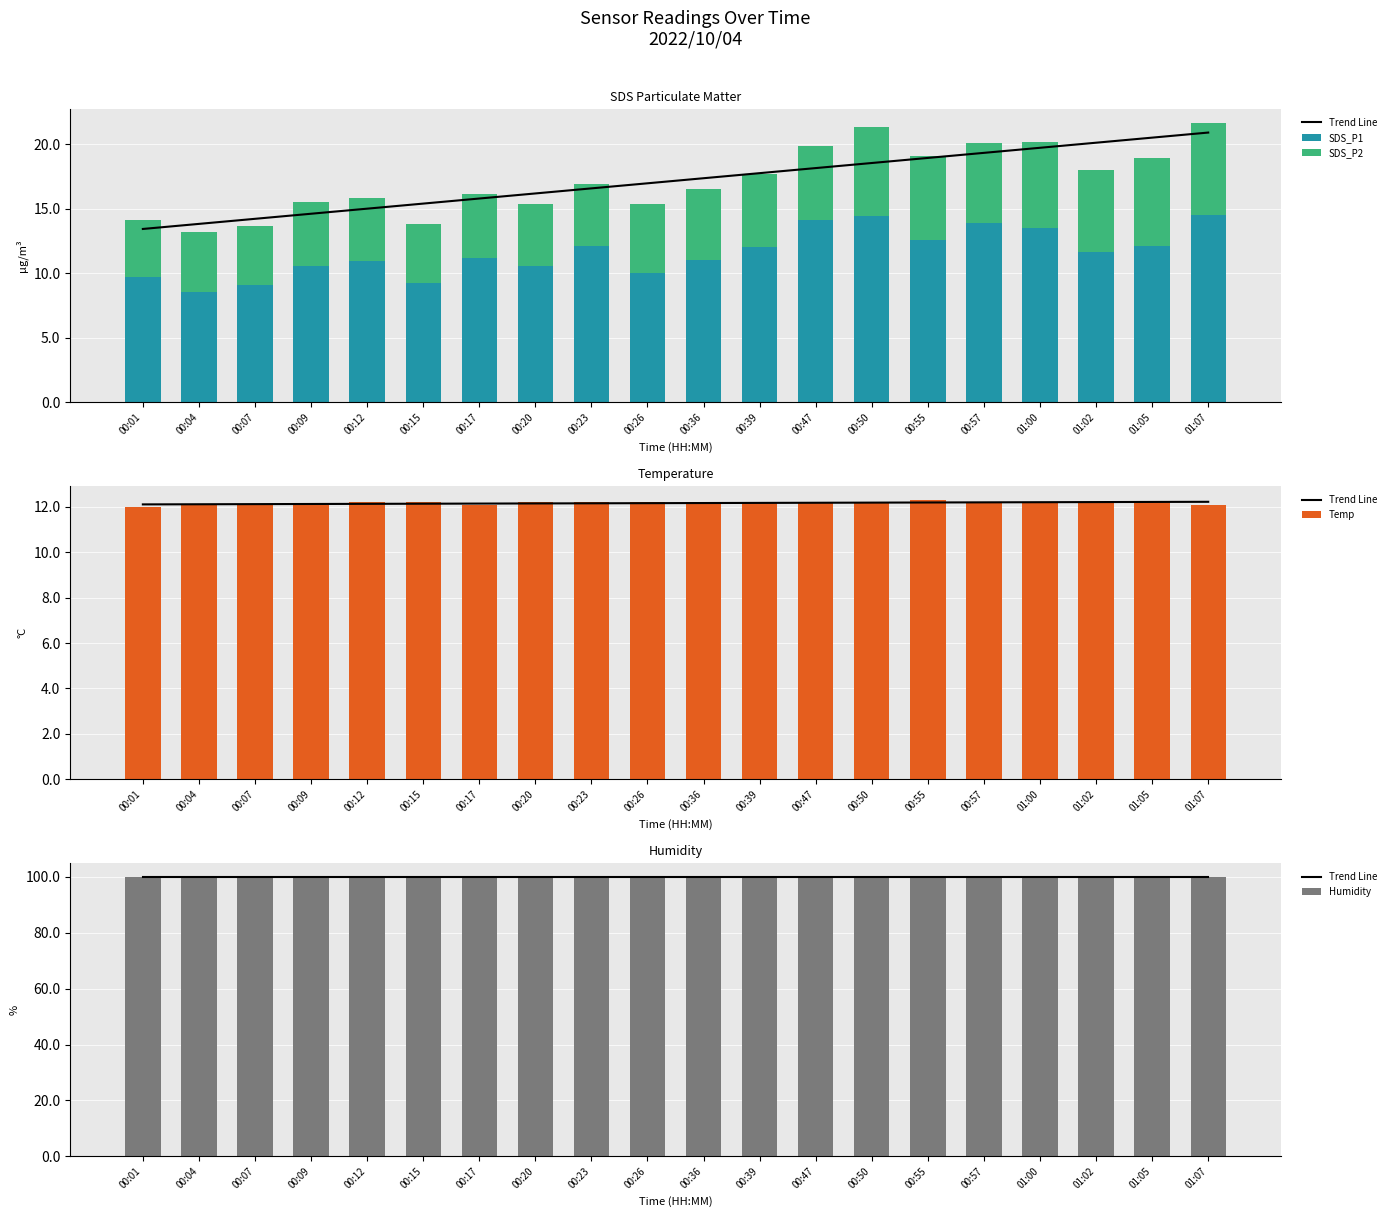

What is the average value of the SDS_P1 series?

11.6